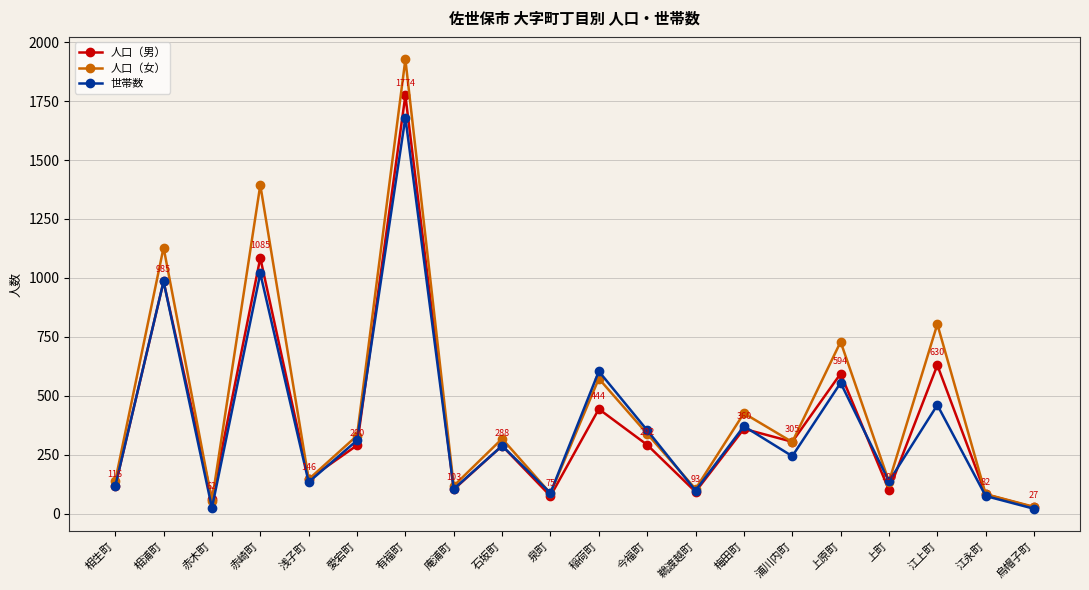

What are all the series names shown in the legend?

人口（男）, 人口（女）, 世帯数